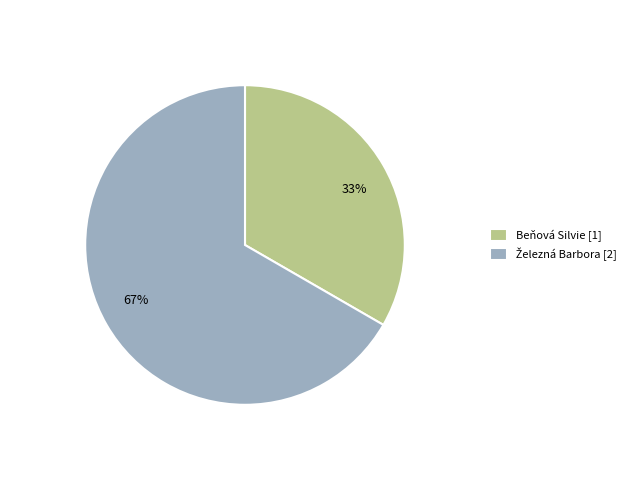

To the nearest percent, what is the combined percentage of 33% and 67%?

100%